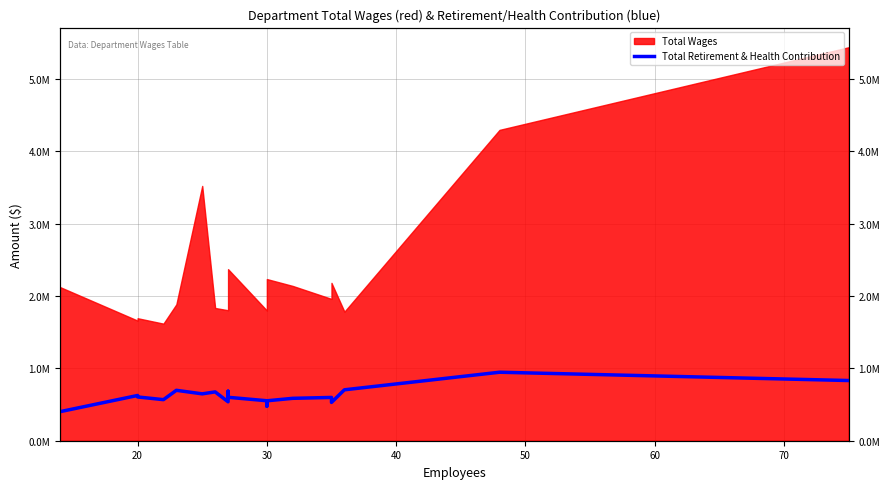

What is the minimum value shown in the chart?

401717.3